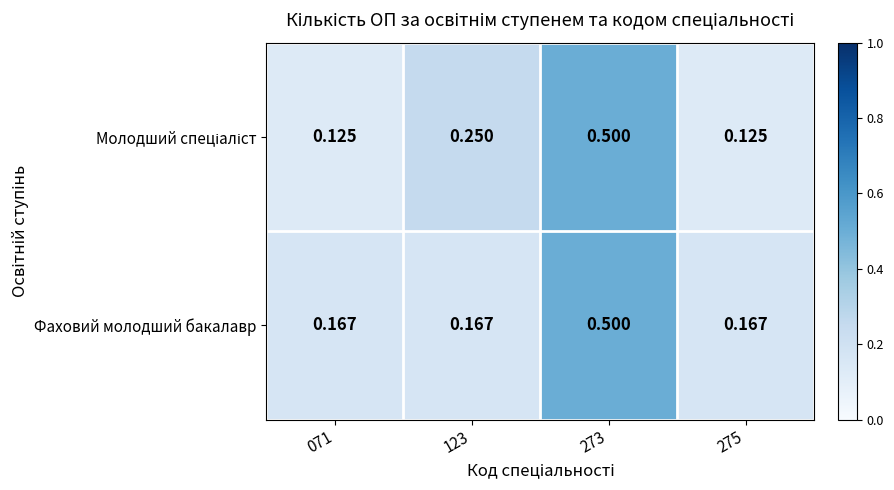

Which series has the largest total across all categories?

Фаховий молодший бакалавр